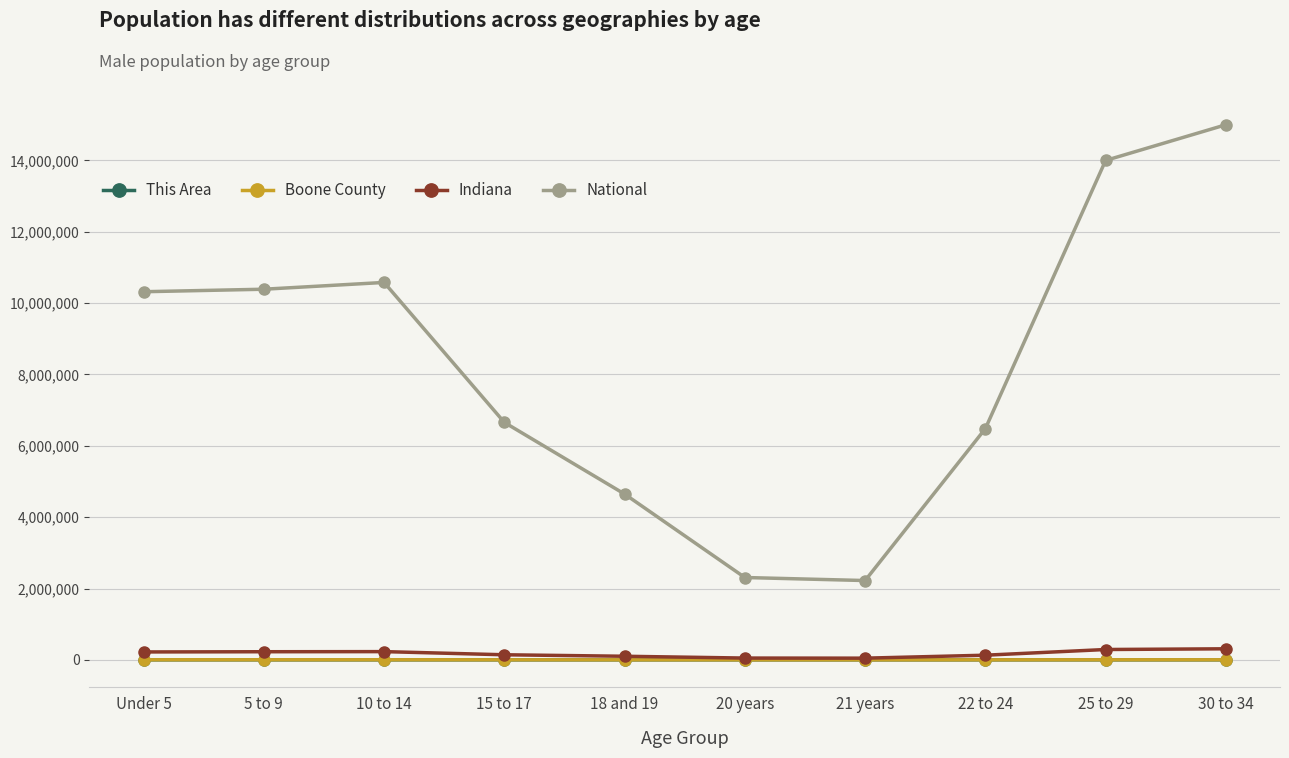

What is the label of the 8th point from the left?

22 to 24